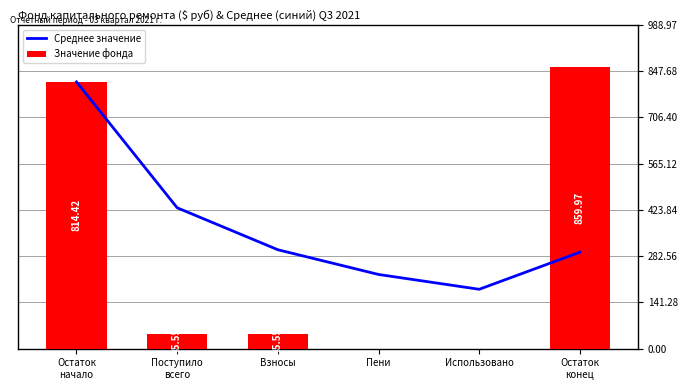

Which series has the largest total across all categories?

Среднее значение